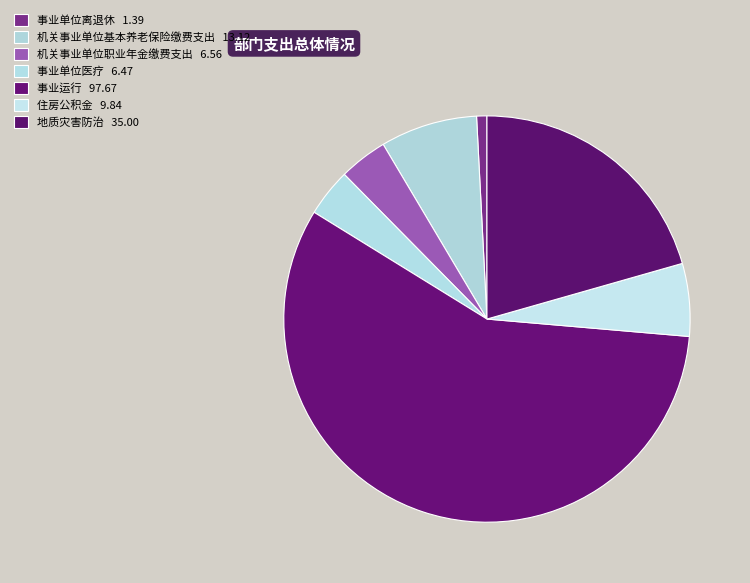

To the nearest percent, what is the average slice percentage?

14%